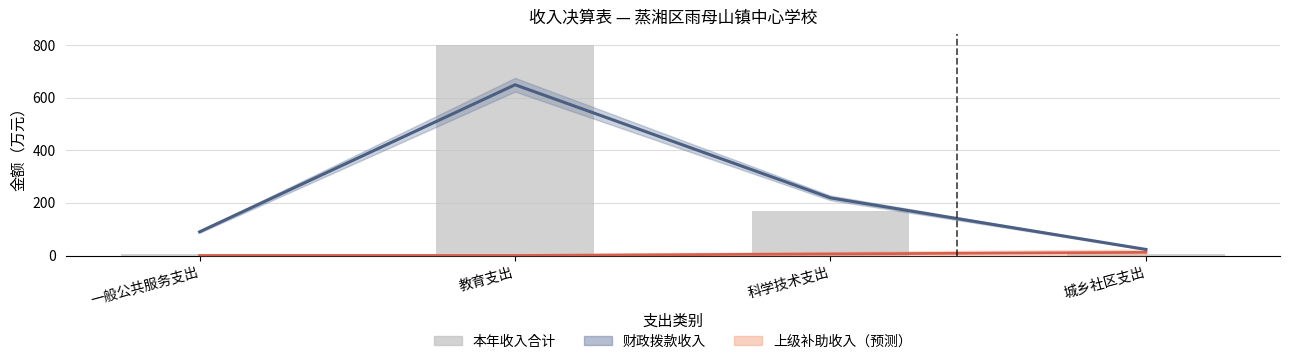

Rank the categories by 财政拨款收入 value from lowest to highest.

城乡社区支出, 一般公共服务支出, 科学技术支出, 教育支出